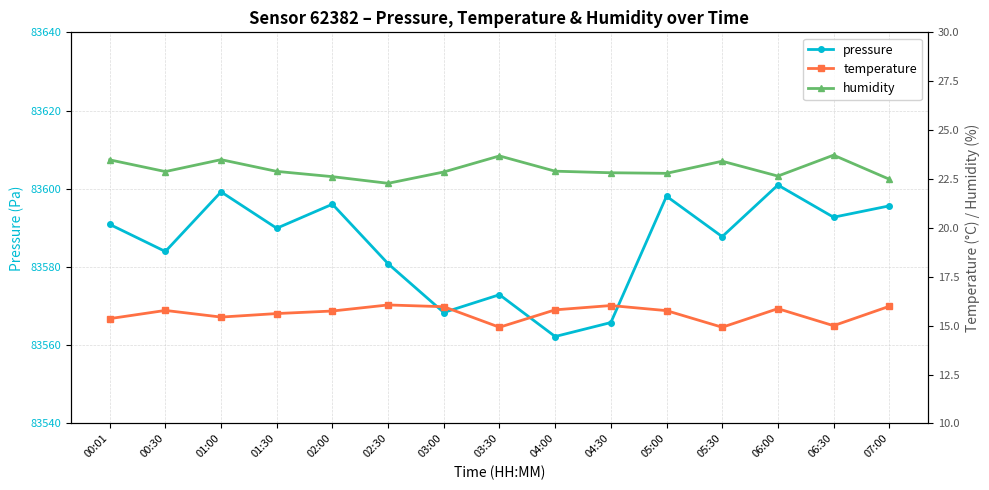

Rank the series at 06:30 from highest to lowest value.

pressure, humidity, temperature